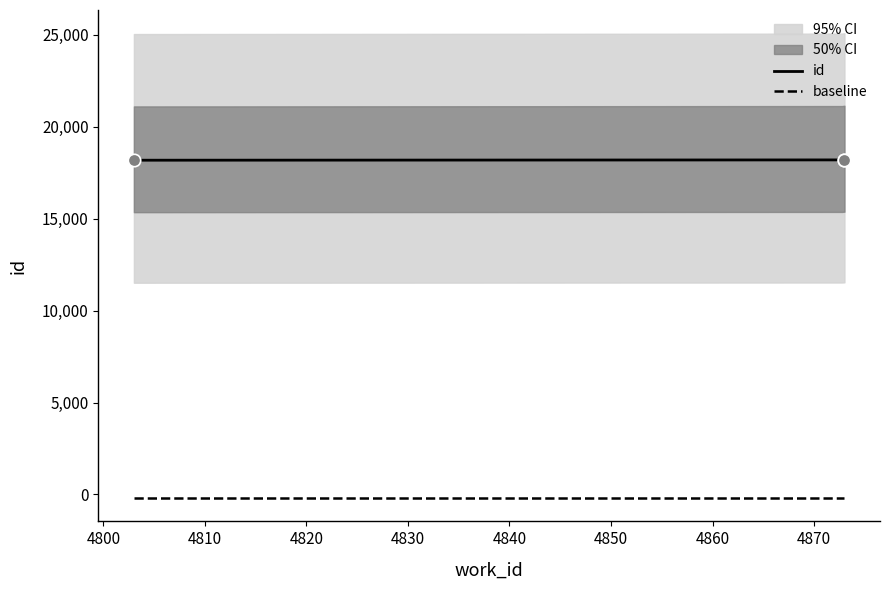

What is the ratio of the value at 4873 to the value at 4803?

1.0